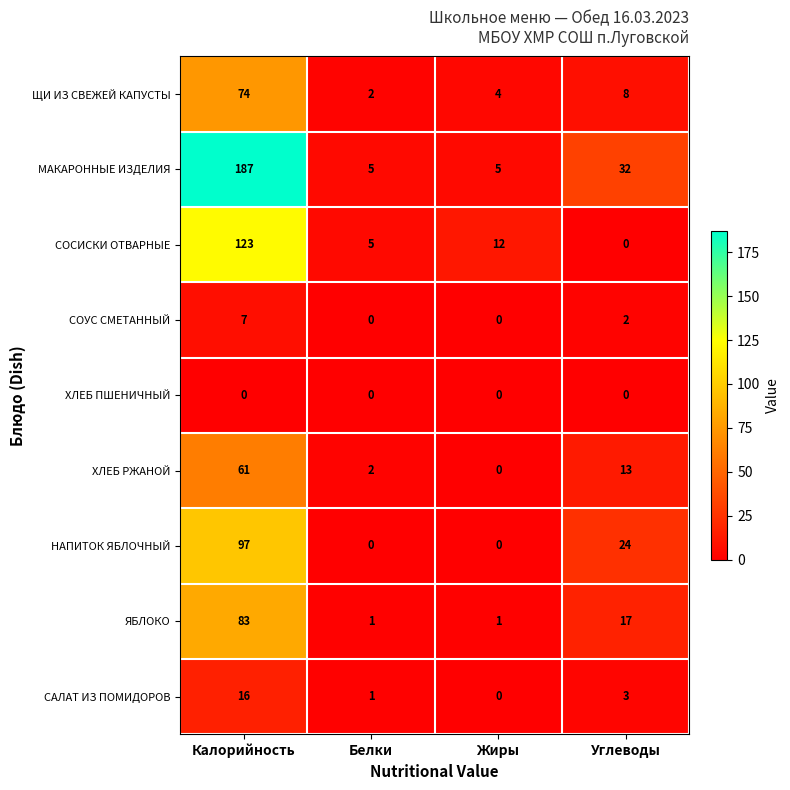

What is the sum of the ЯБЛОКО values at Углеводы and Белки?

18